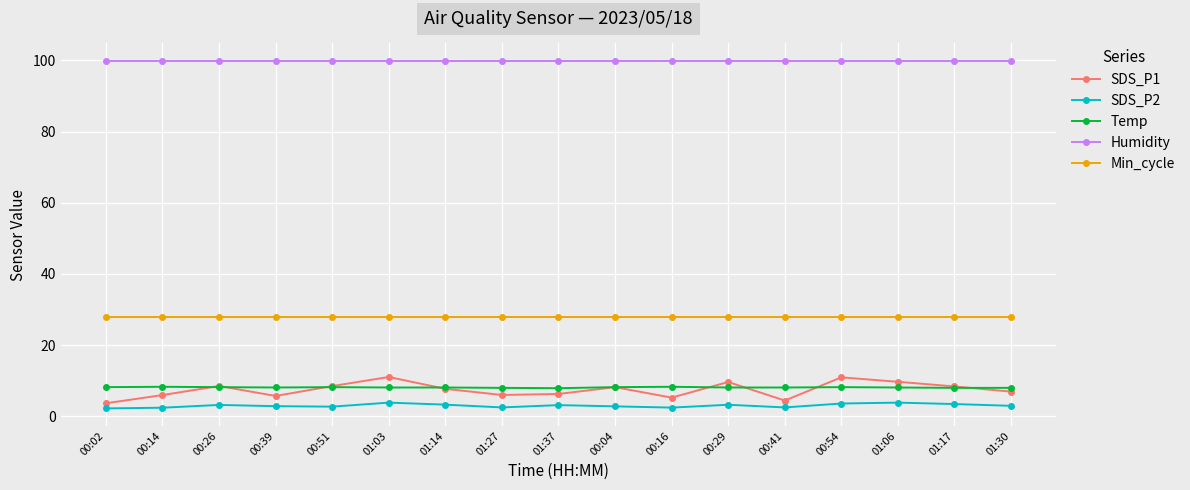

How many lines are shown in the chart?

5